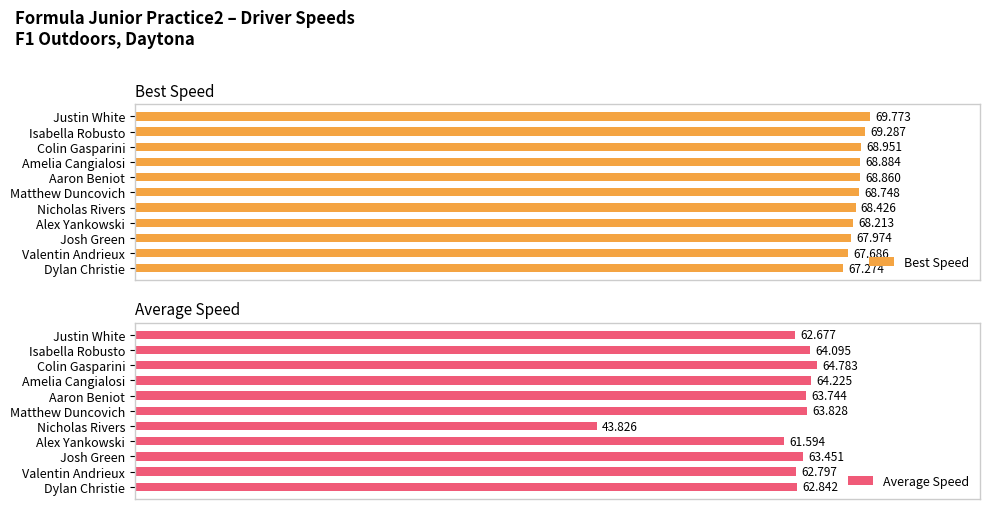

Rank the categories by Average Speed value from lowest to highest.

Nicholas Rivers, Alex Yankowski, Justin White, Valentin Andrieux, Dylan Christie, Josh Green, Aaron Beniot, Matthew Duncovich, Isabella Robusto, Amelia Cangialosi, Colin Gasparini